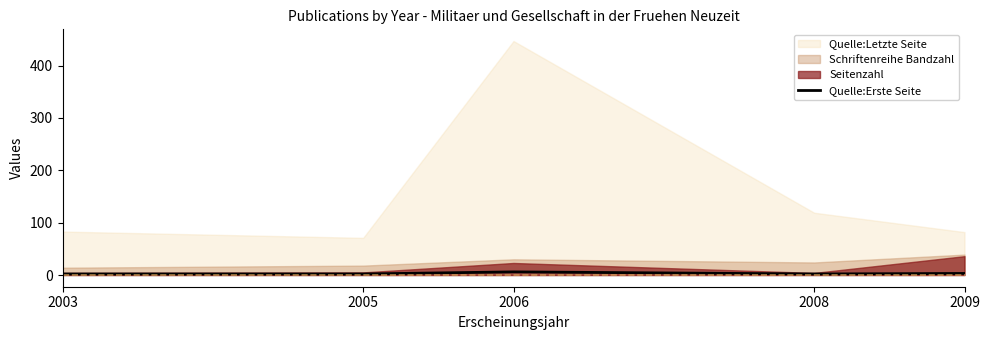

Where is the data nearest to the value 4?

2009